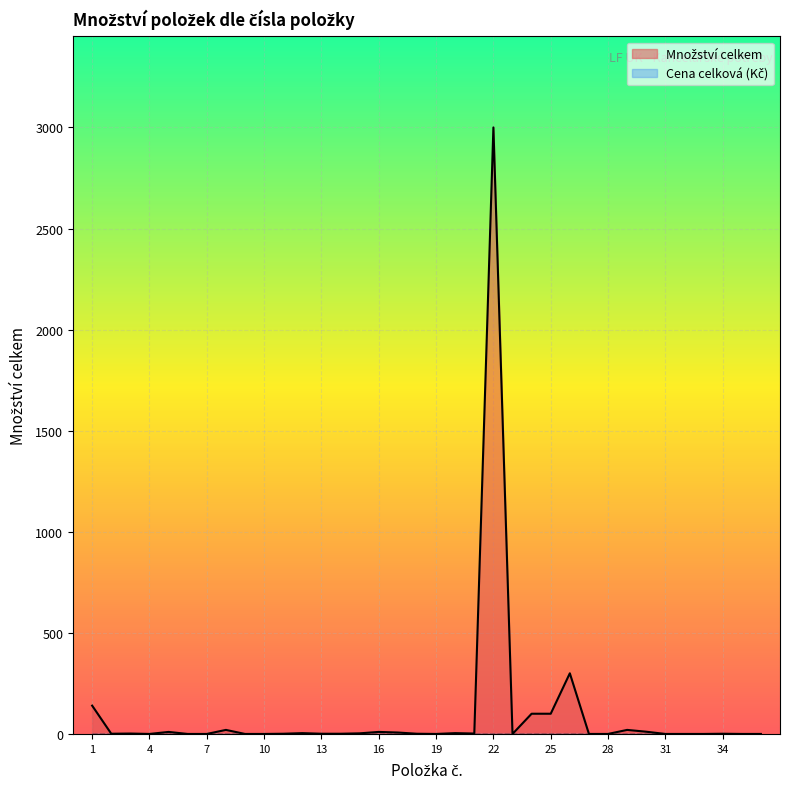

Reading left to right, what are all the values shown in this chart?

140	1	2	0	10	0	0	20	0	0	1	4	1	1	3	10	7	1	0	4	2	3000	0	100	100	300	0	0	20	11	0	0	0	1	0	0